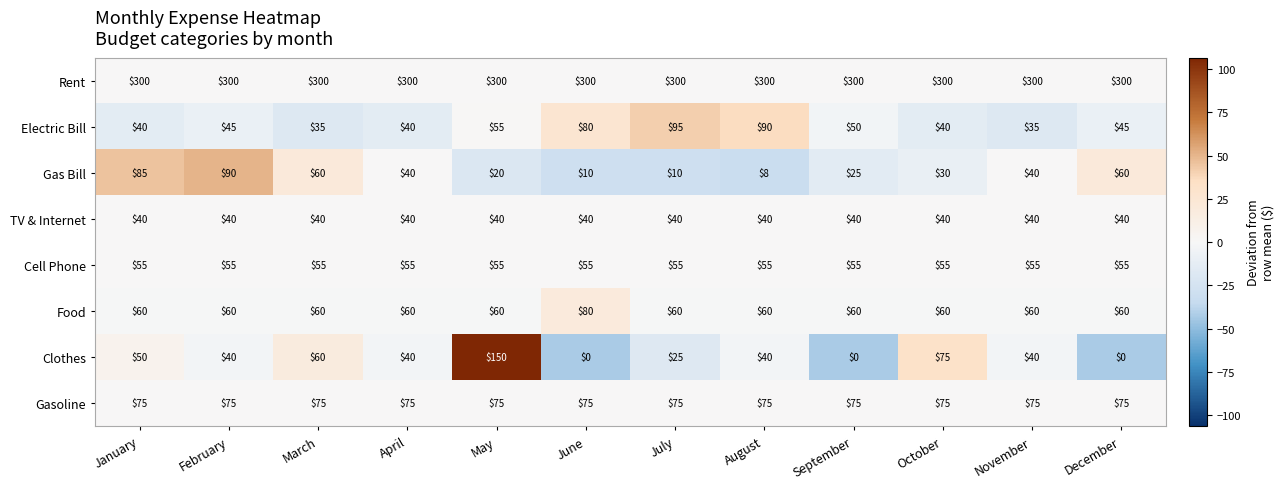

What is the total value across all series at May?

755